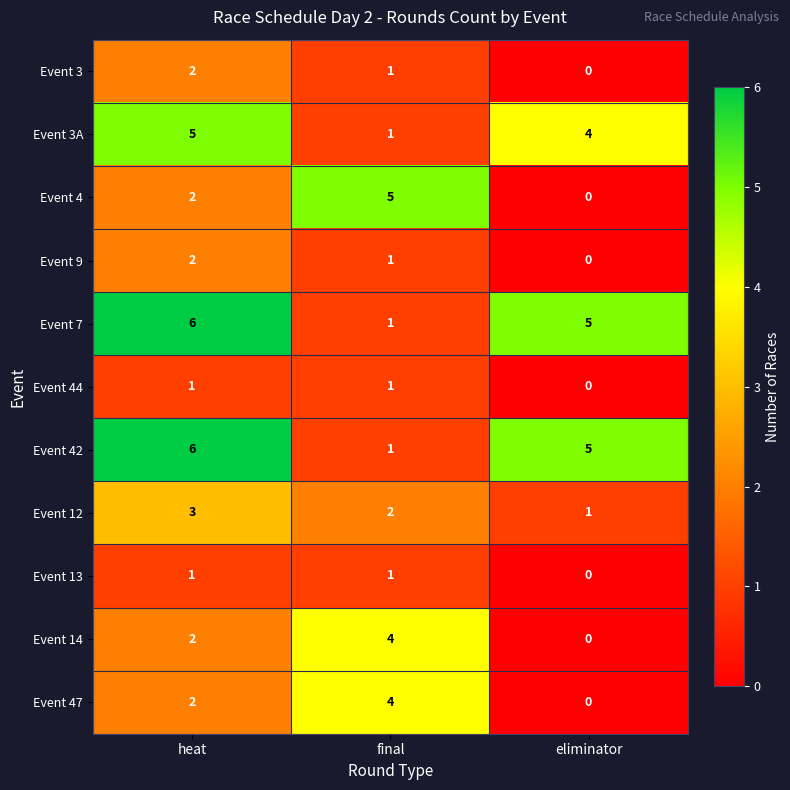

Which label corresponds to the smallest value in the chart?

eliminator